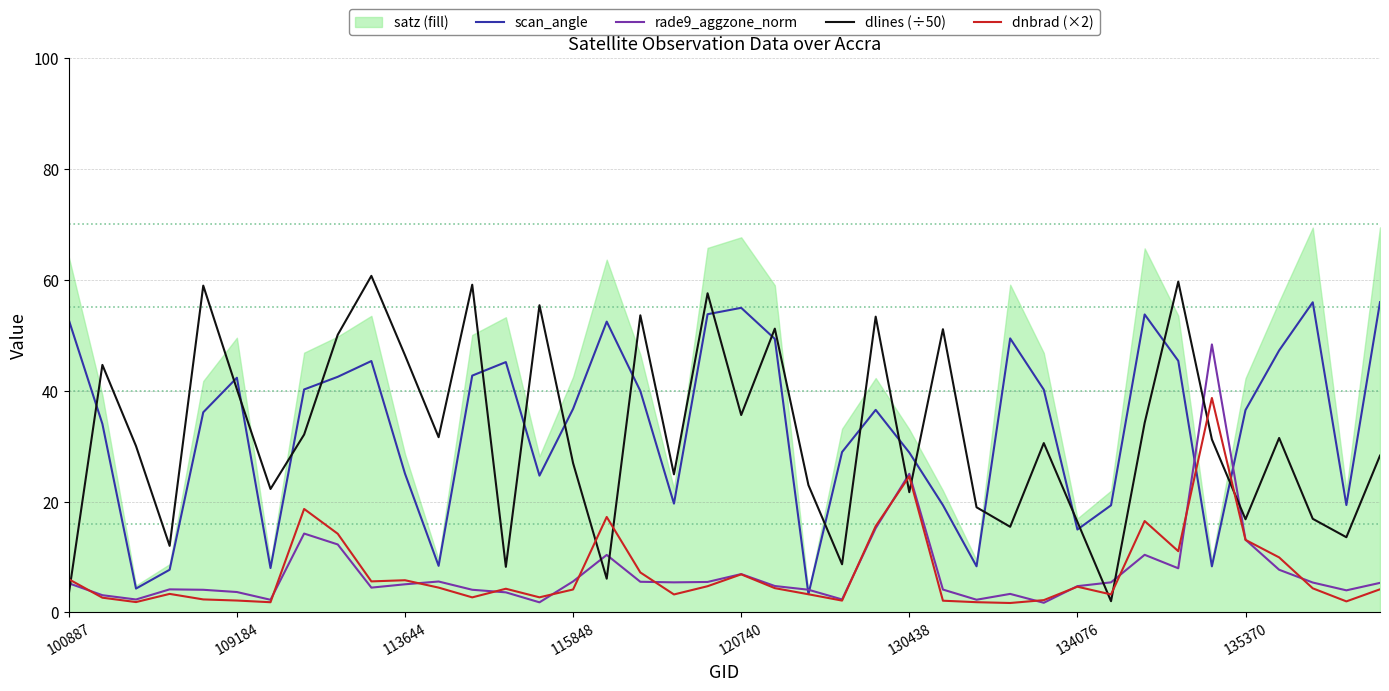

The value of dnbrad (×2) at 130438 is 24.5. True or false?

True